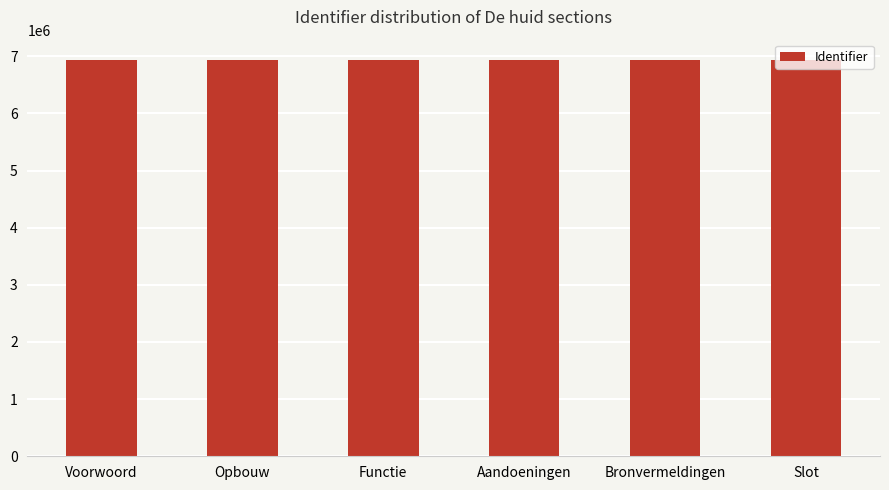

Does the chart contain any negative values?

No